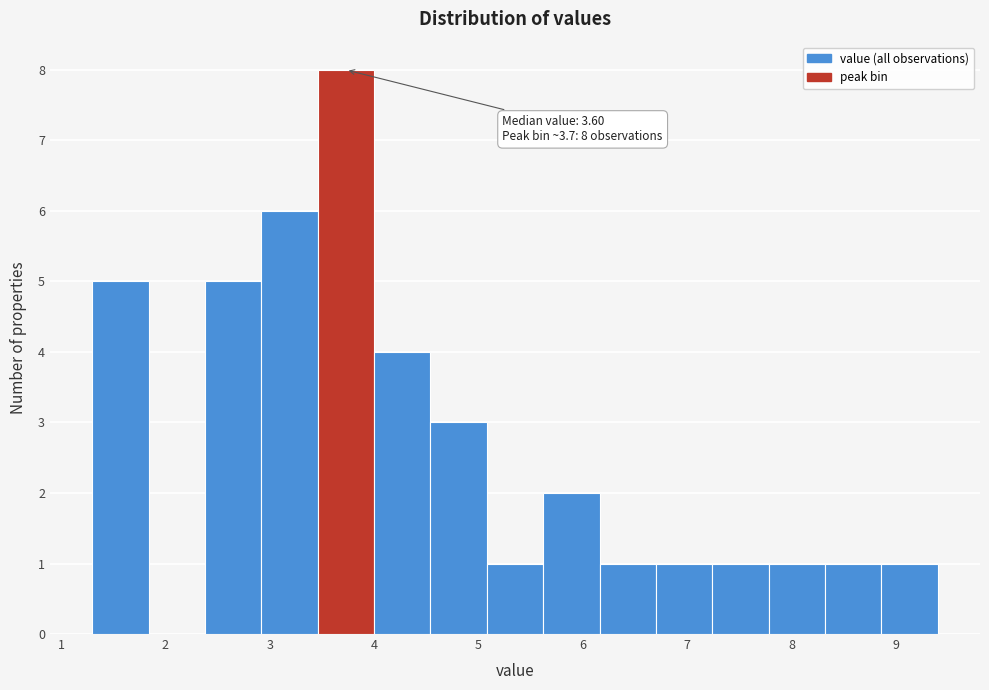

Over which range of the x-axis is the bar tallest?

3.46 to 4.00